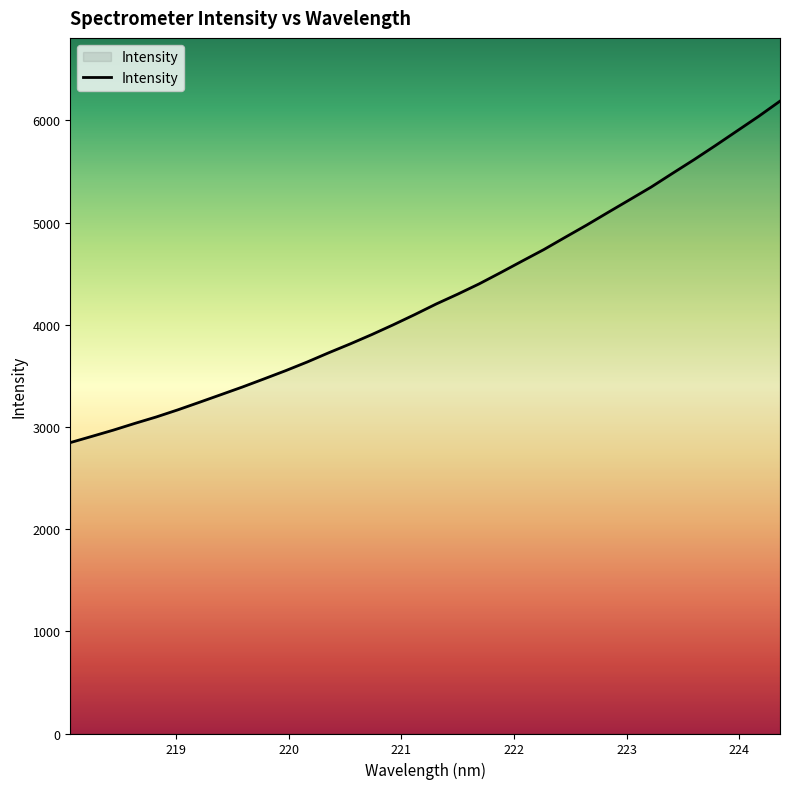

What is the minimum value shown in the chart?

2847.2